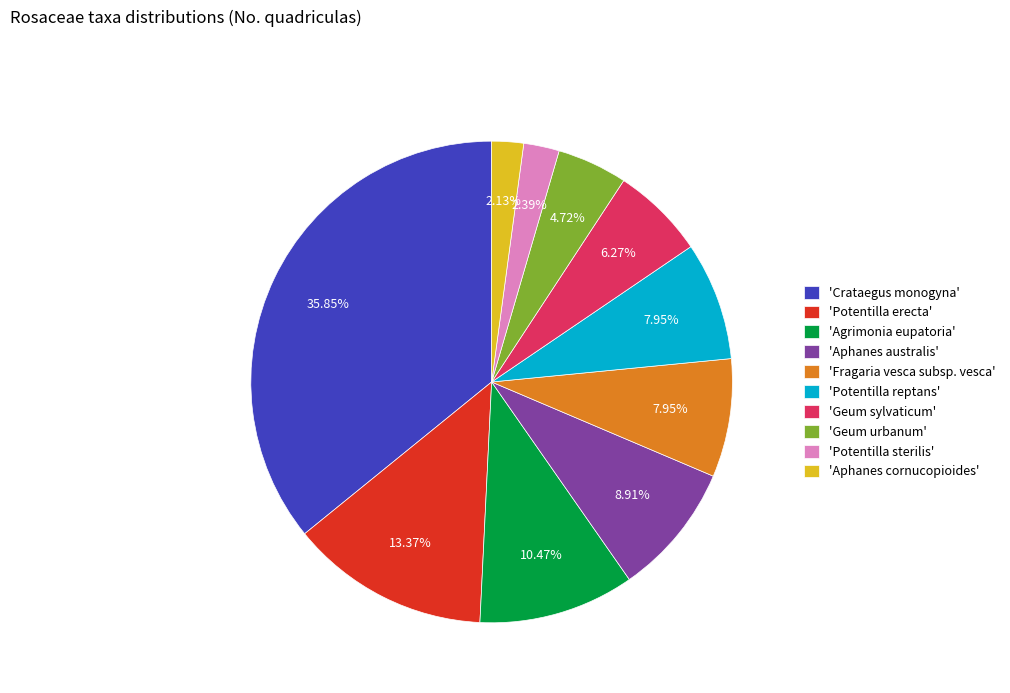

How many segments does this pie chart have?

10